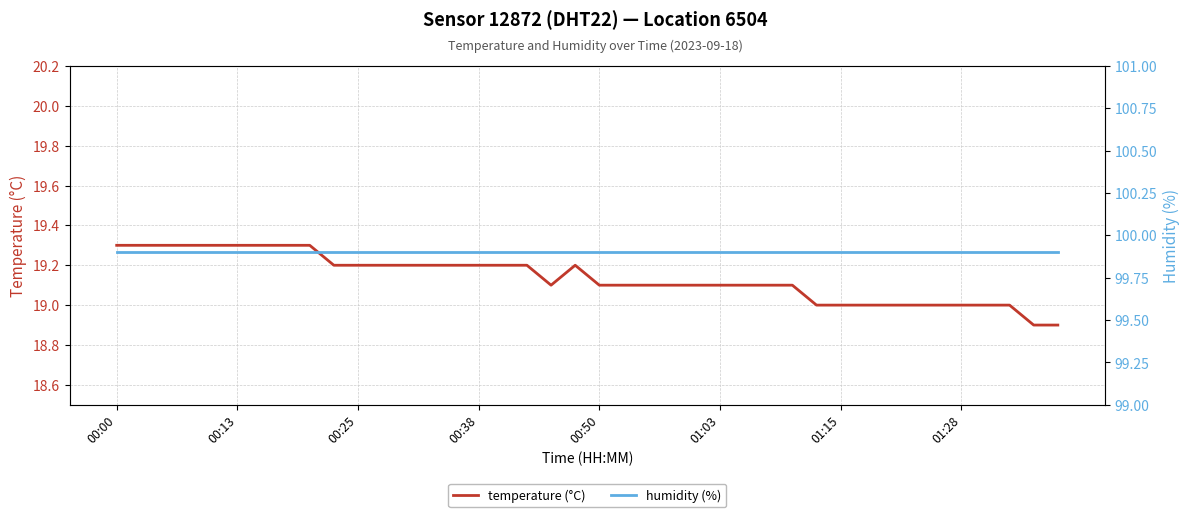

True or false: humidity (%) has more than 1 points higher than both neighbors.

False